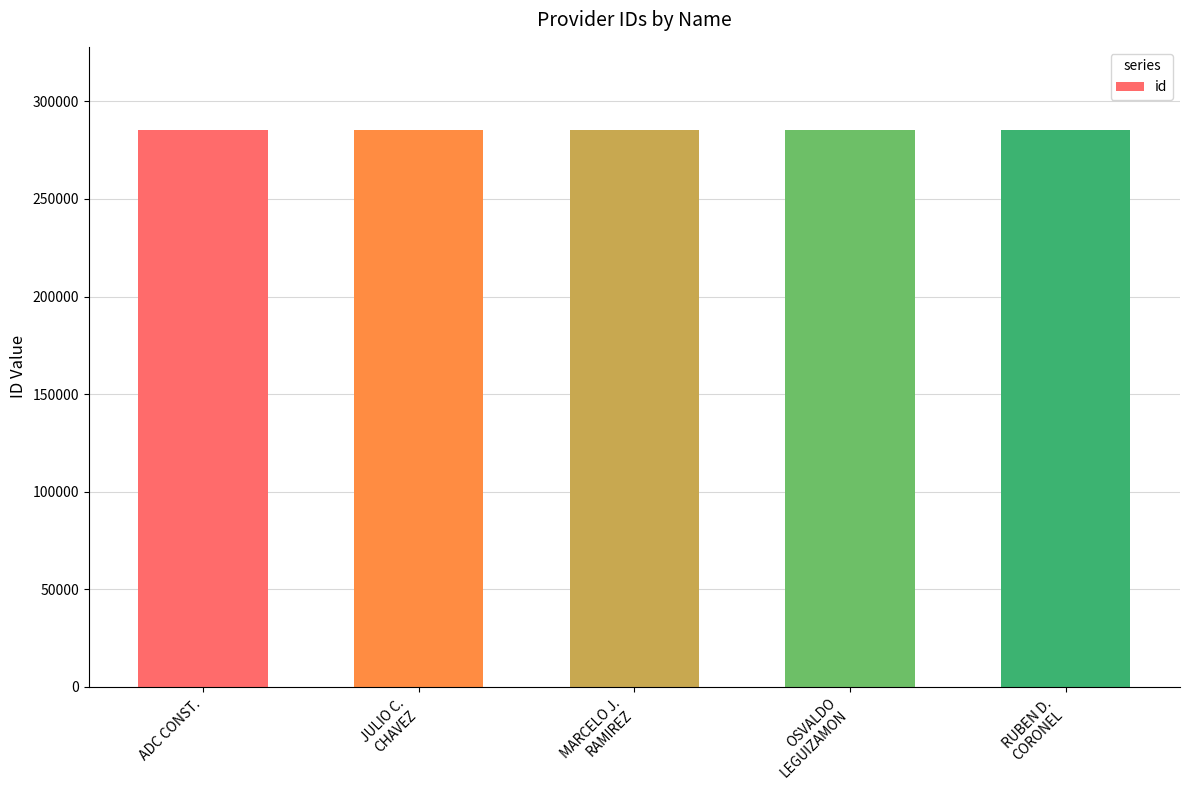

What is the difference between the values at ADC CONST. and OSVALDO
LEGUIZAMON?

3